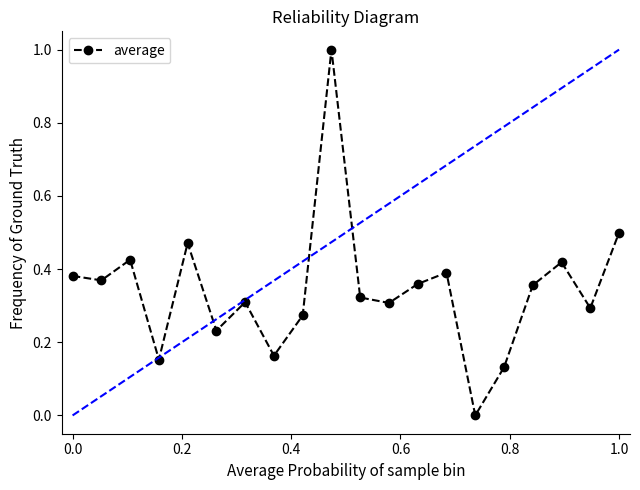

How many interior local peaks does the average series have?

6